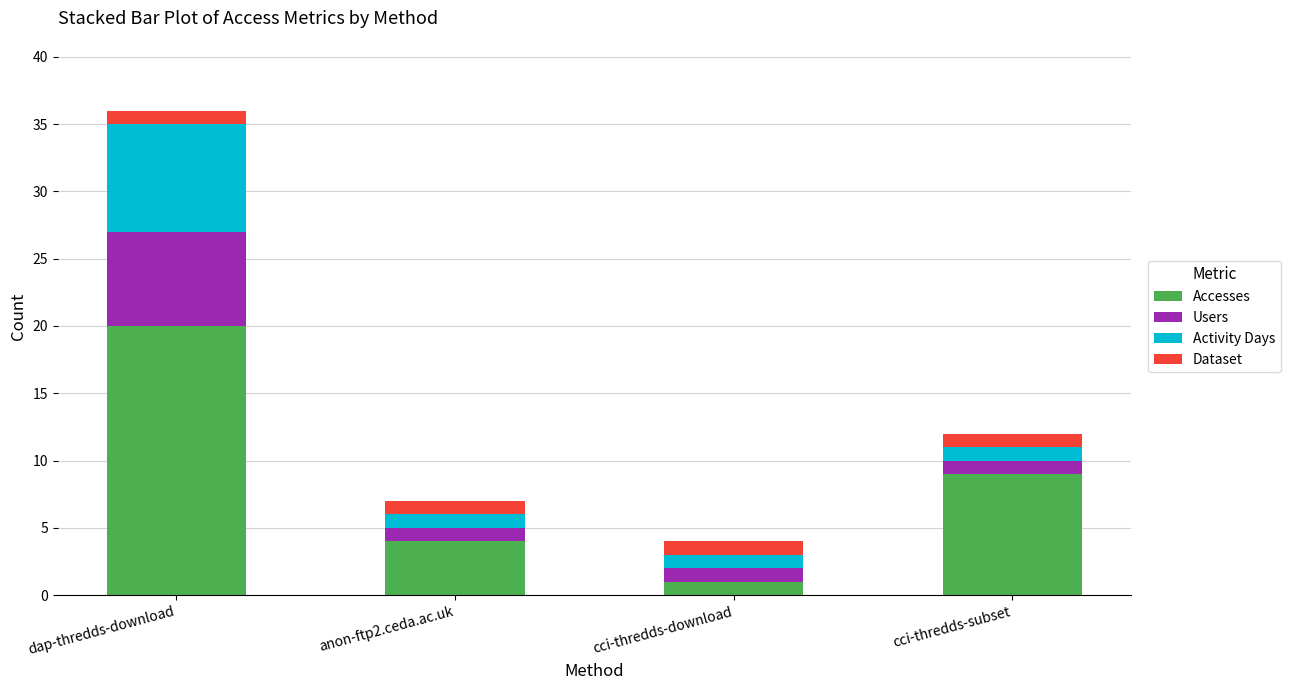

What is the total value across all series at cci-thredds-subset?

12